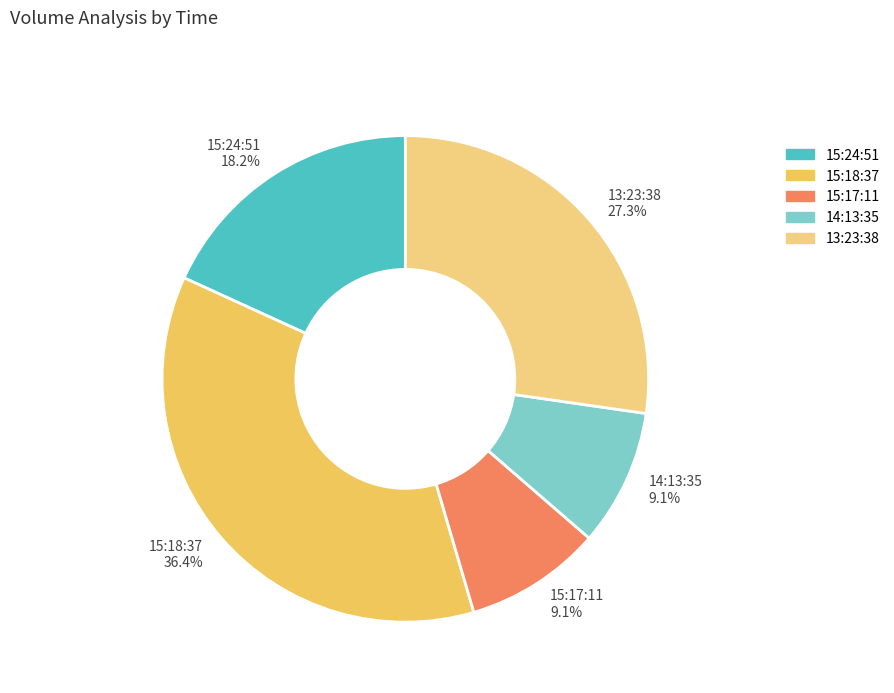

Combined, do 15:24:51 and 15:17:11 account for over 50%?

No